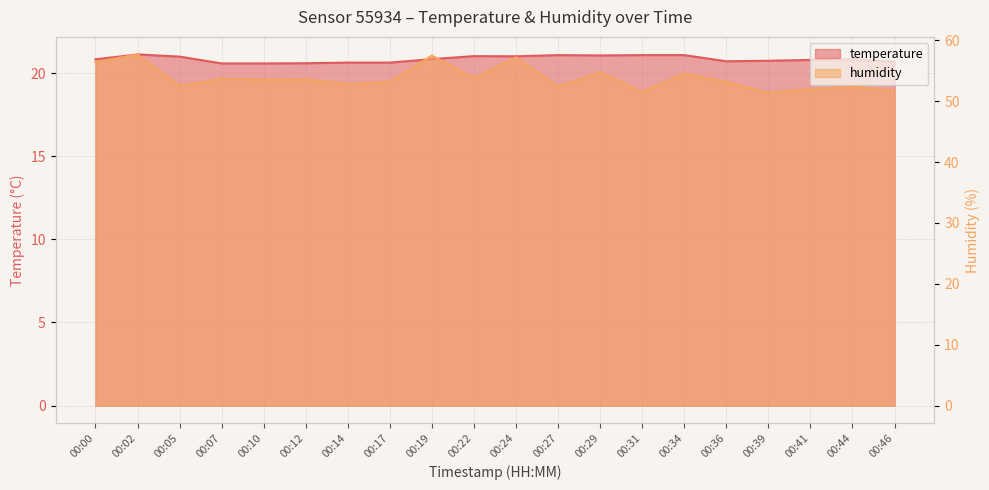

Where is the first local maximum for temperature?

00:02